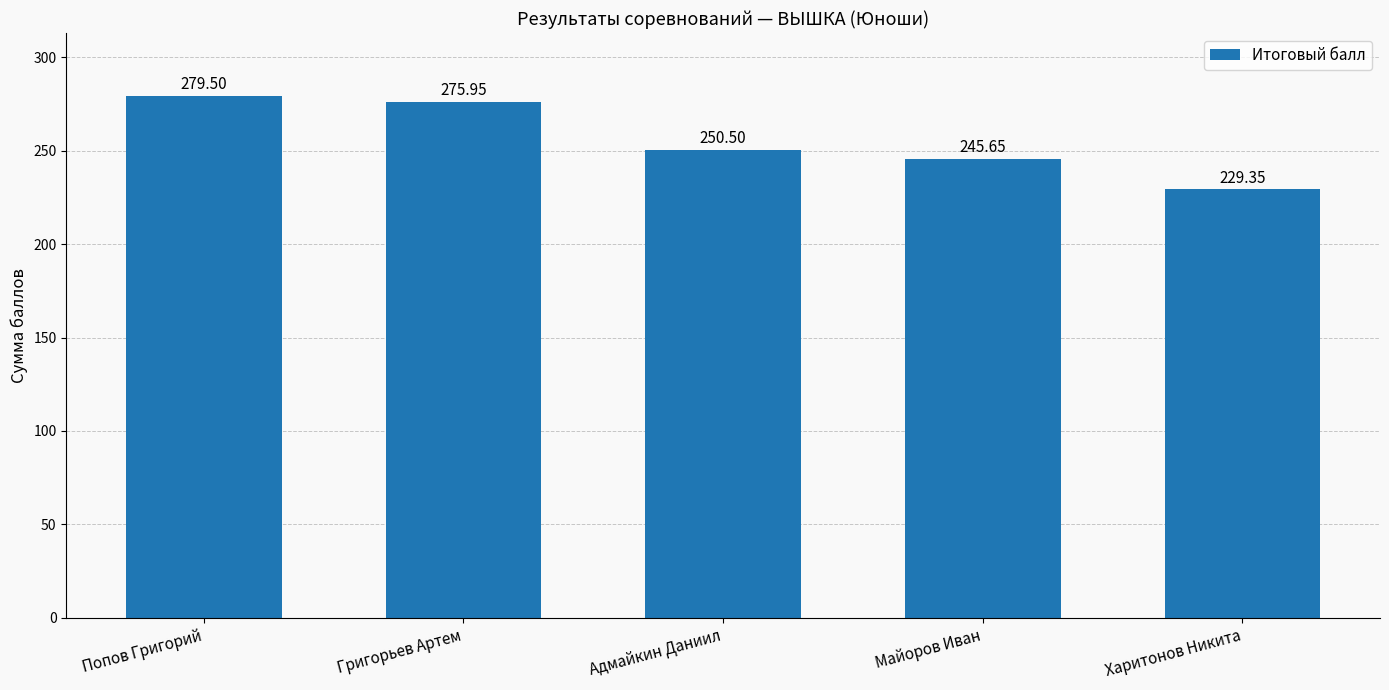

What is the maximum value shown in the chart?

279.5